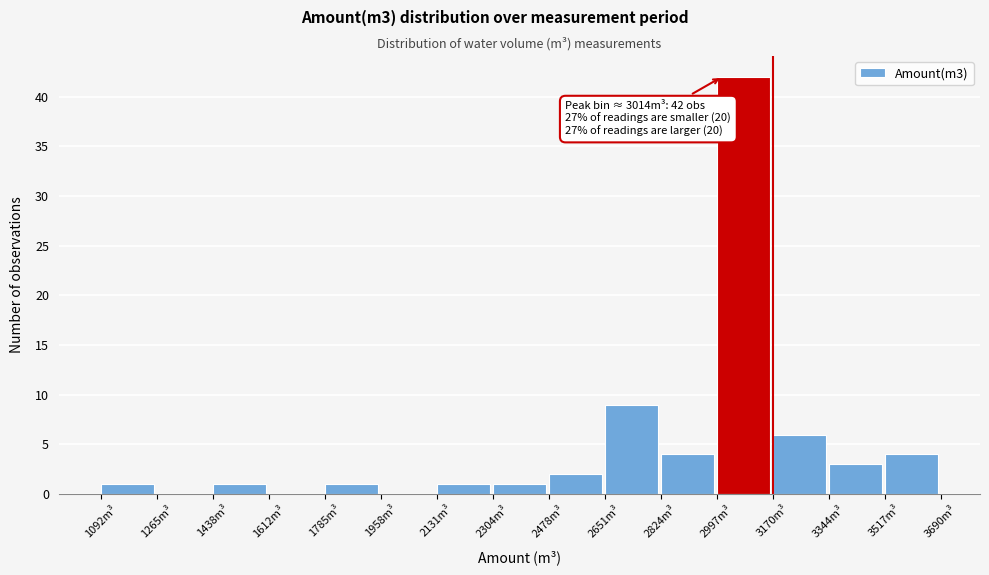

Over which range of the x-axis is the bar tallest?

3000 to 3180